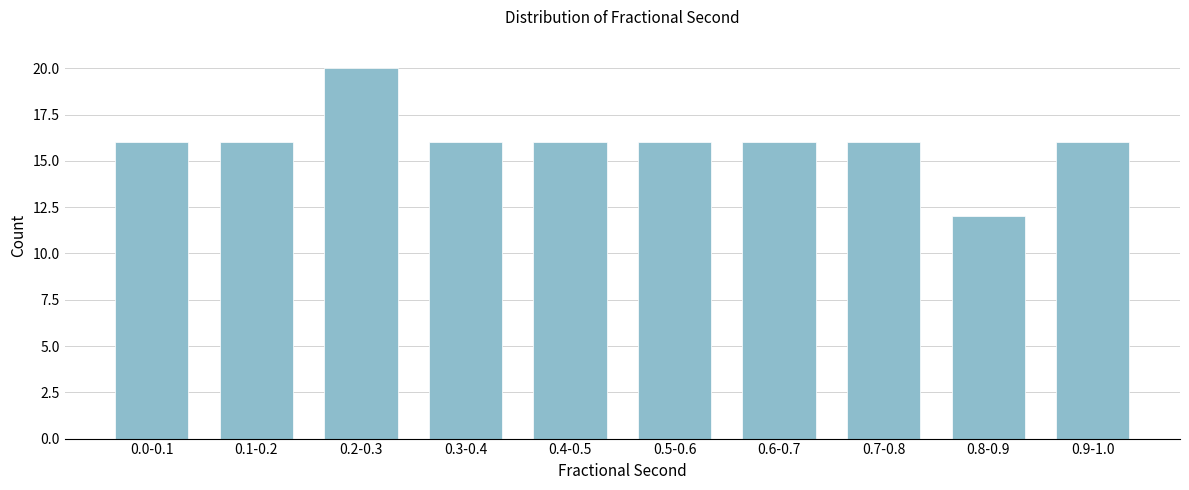

Reading right to left, extract all data points from this chart.

0.9-1.0=16	0.8-0.9=12	0.7-0.8=16	0.6-0.7=16	0.5-0.6=16	0.4-0.5=16	0.3-0.4=16	0.2-0.3=20	0.1-0.2=16	0.0-0.1=16